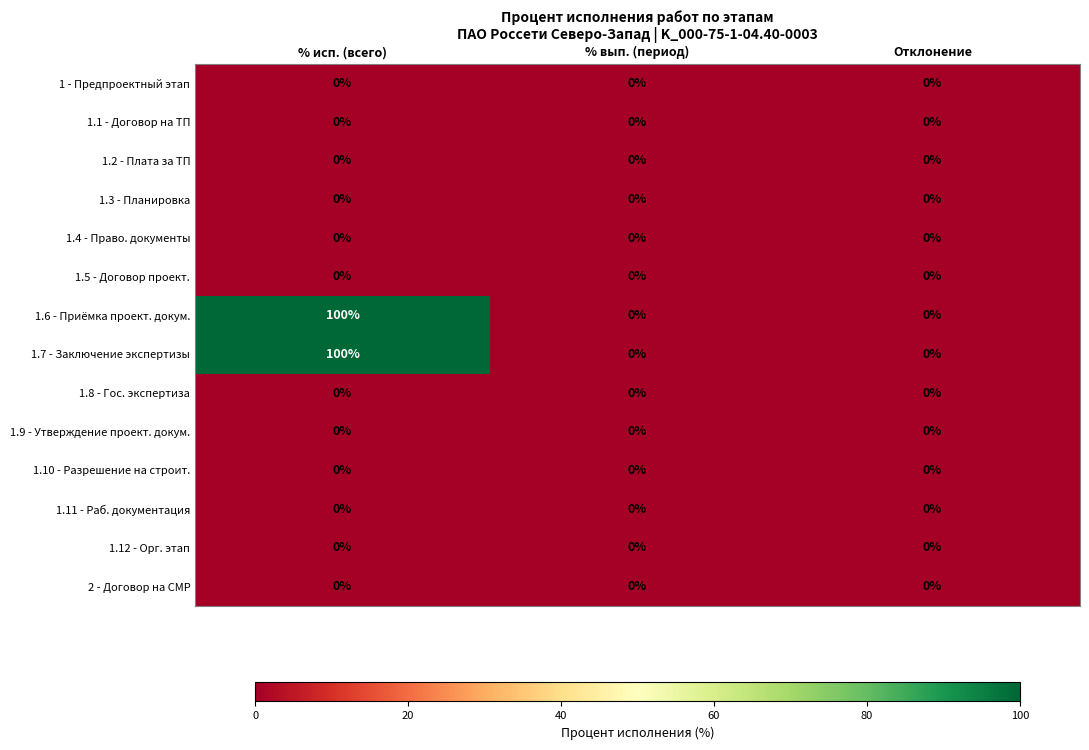

What is the difference between the highest and lowest values at % исп. (всего)?

100